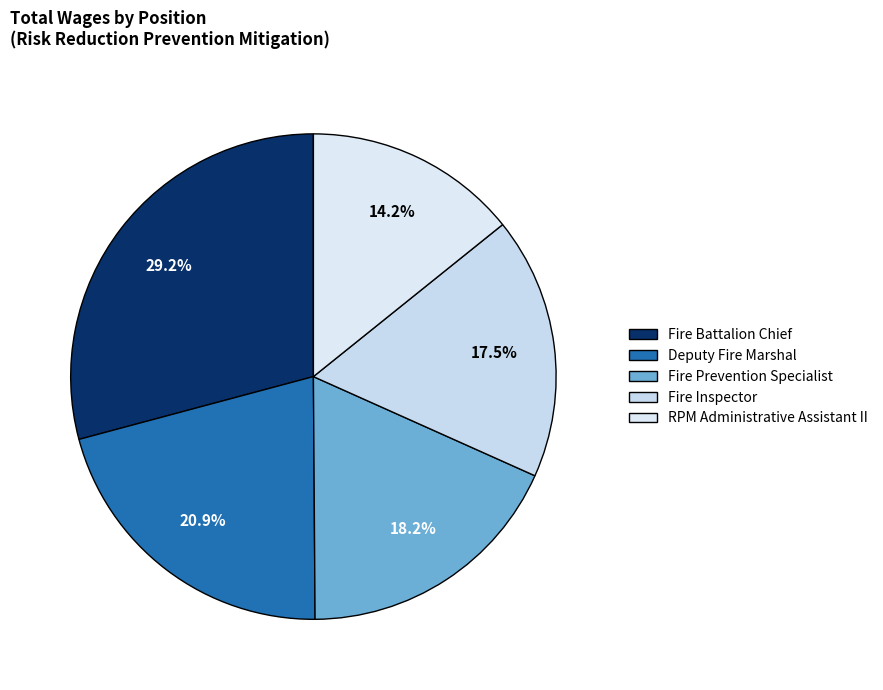

Does Fire Battalion Chief account for over 50% of the chart?

No